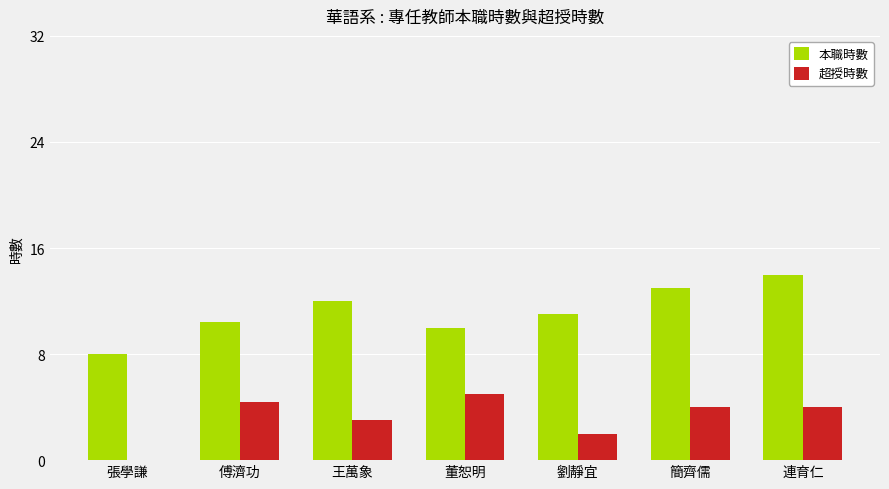

Are the bars grouped side by side (vs. stacked)?

Yes